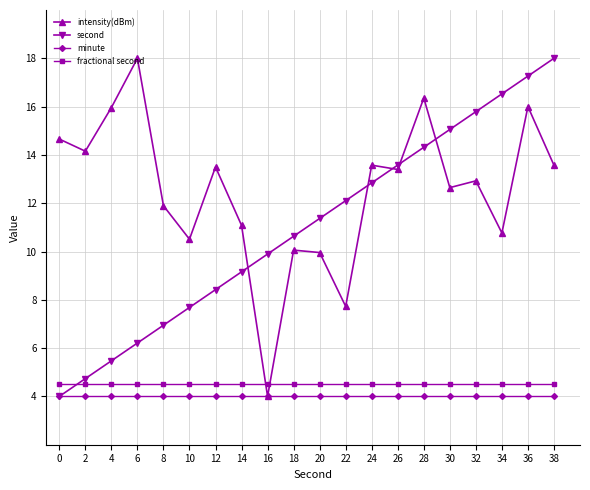

At which label is intensity(dBm) closest to 11?

14